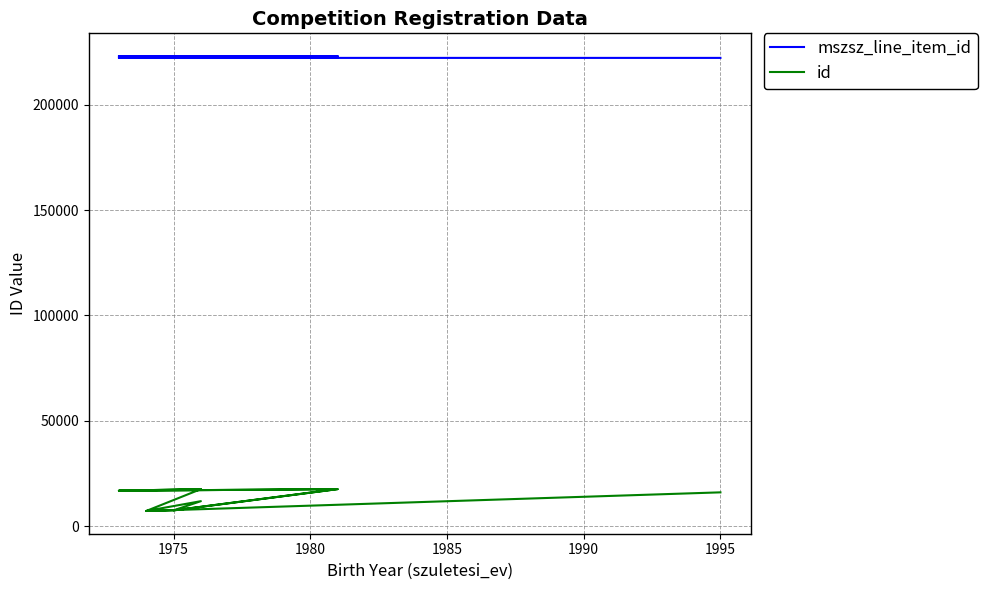

What are all the series names shown in the legend?

mszsz_line_item_id, id